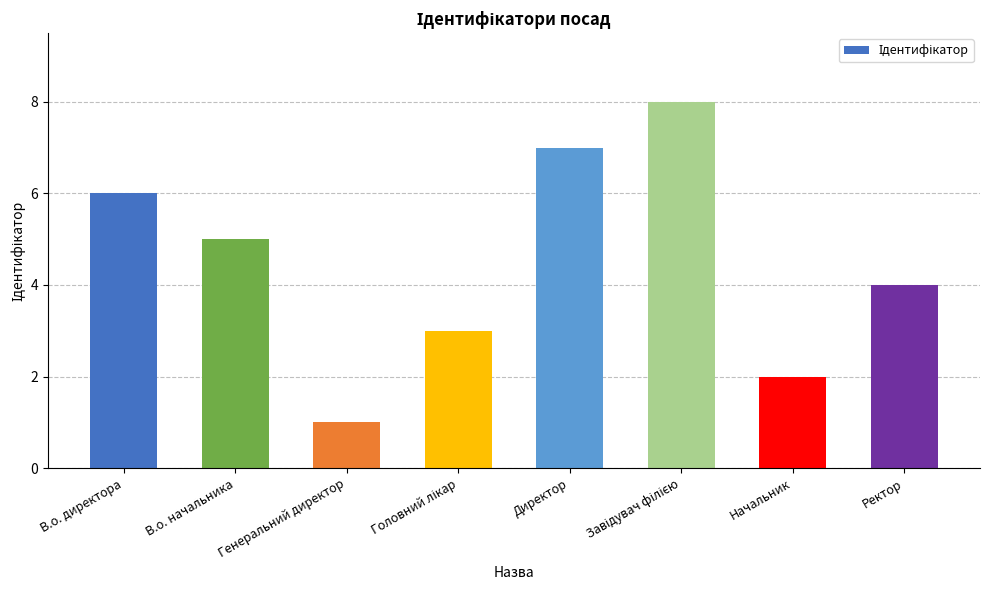

What is the difference between the values at Начальник and Директор?

5